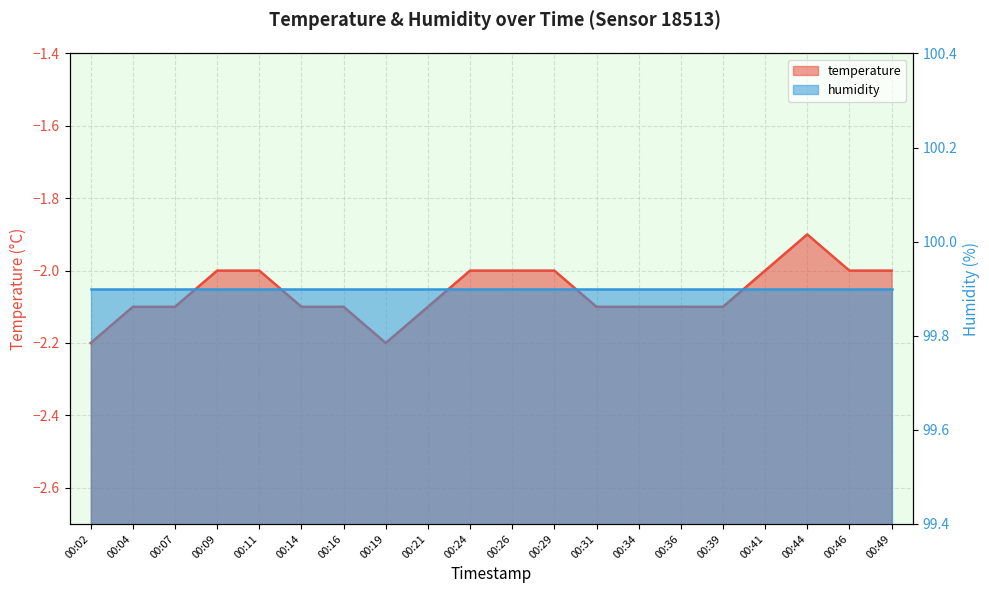

Rank the categories by value from lowest to highest.

00:02, 00:19, 00:04, 00:07, 00:14, 00:16, 00:21, 00:31, 00:34, 00:36, 00:39, 00:09, 00:11, 00:24, 00:26, 00:29, 00:41, 00:46, 00:49, 00:44